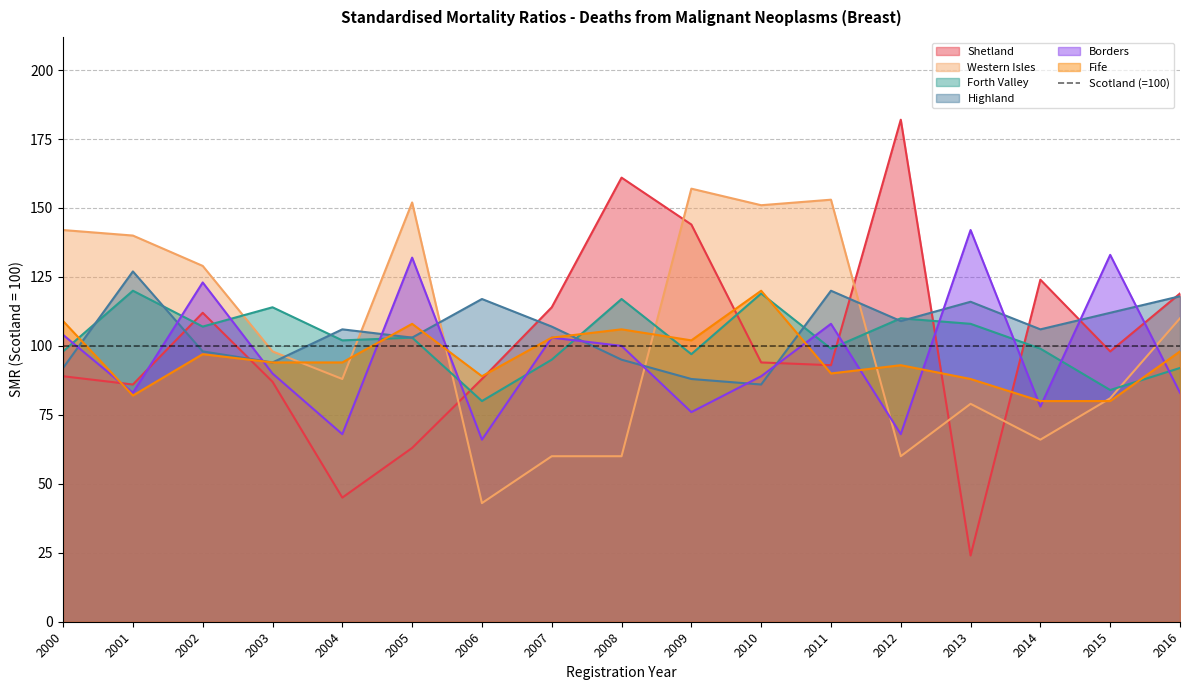

What is the maximum value for Fife?

120